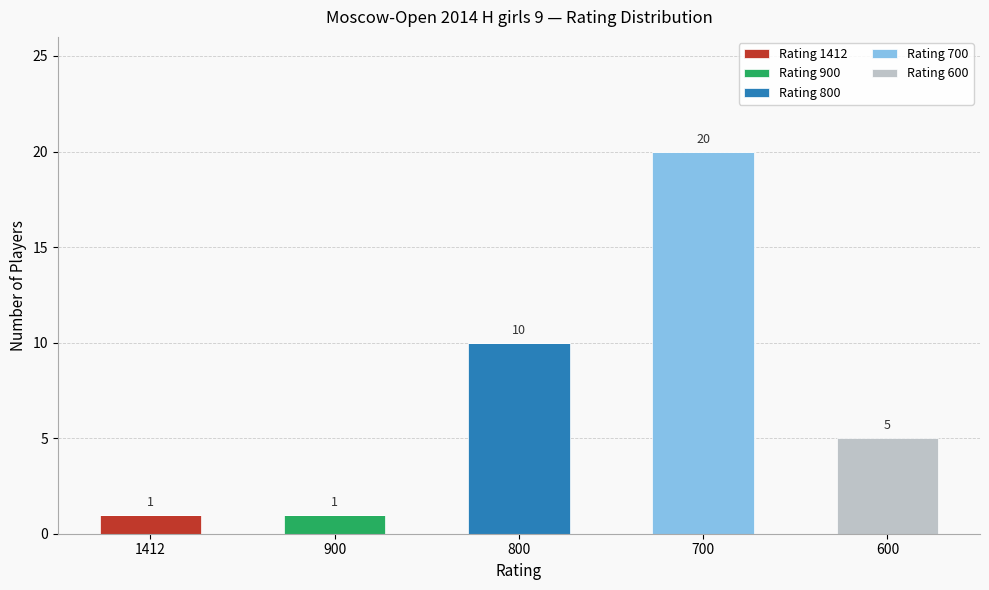

Which category has the highest value in the Rating 1412 series?

1412